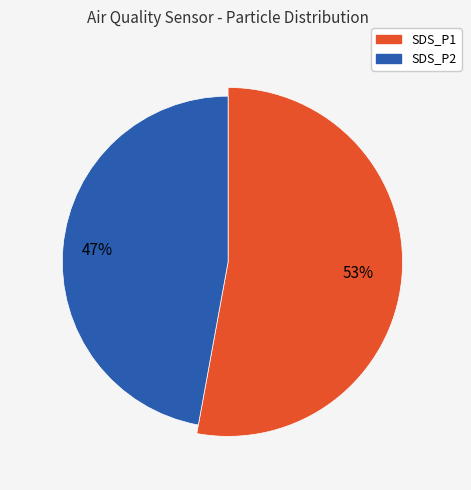

True or false: 27 accounts for 13% of the total.

False